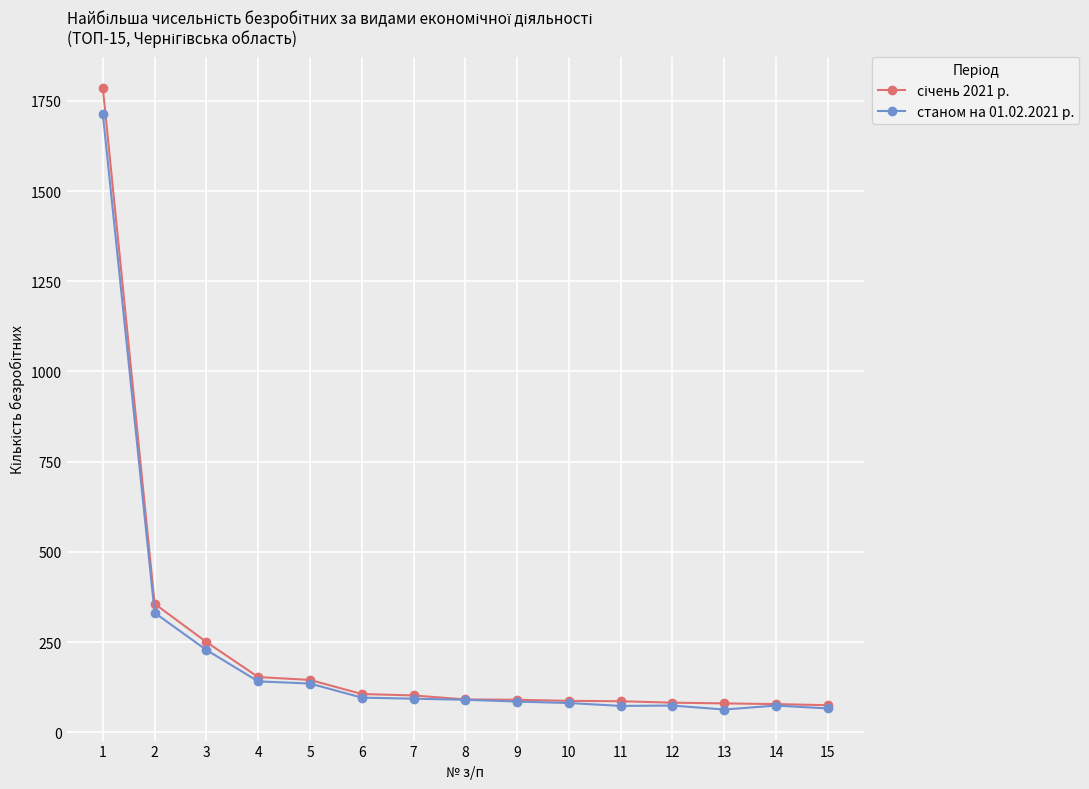

What is the minimum value shown in the chart?

63